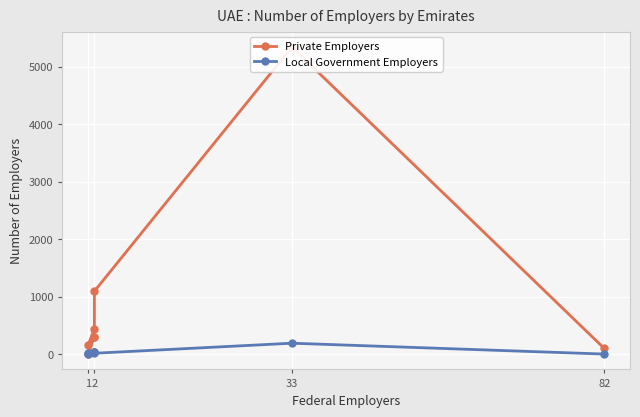

Does the chart display data point markers on the line(s)?

Yes